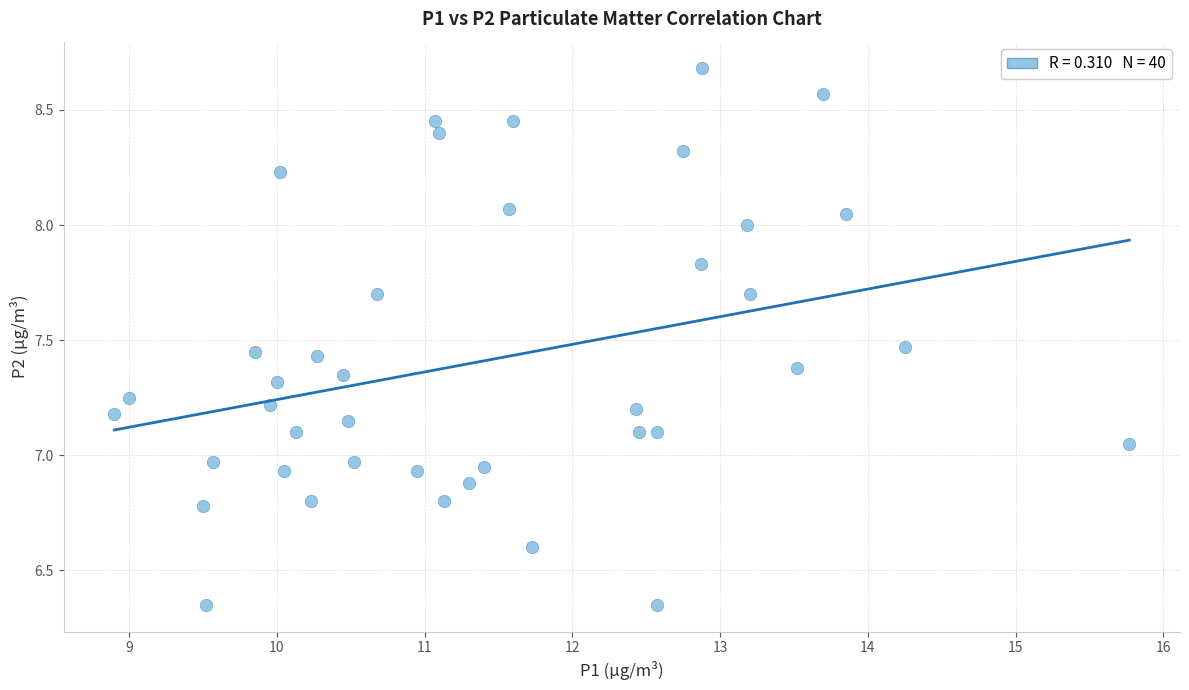

How many data points are displayed?

40